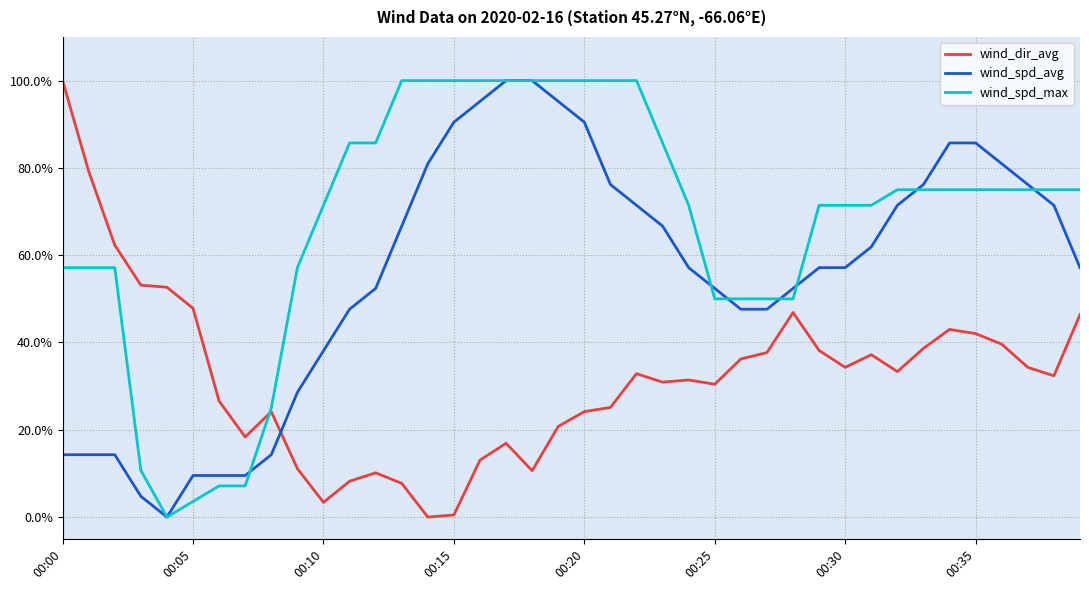

Which series has the largest total across all categories?

wind_spd_max